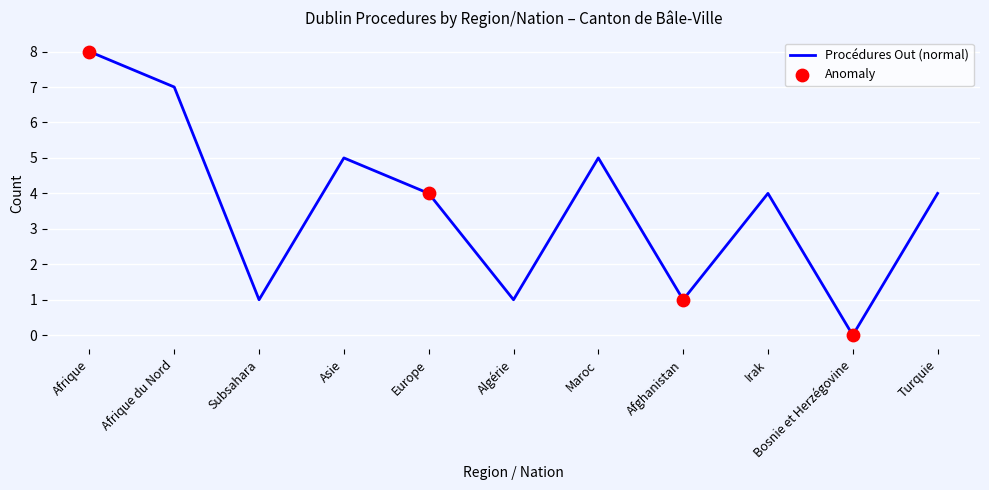

What value does the data have at Europe?

4